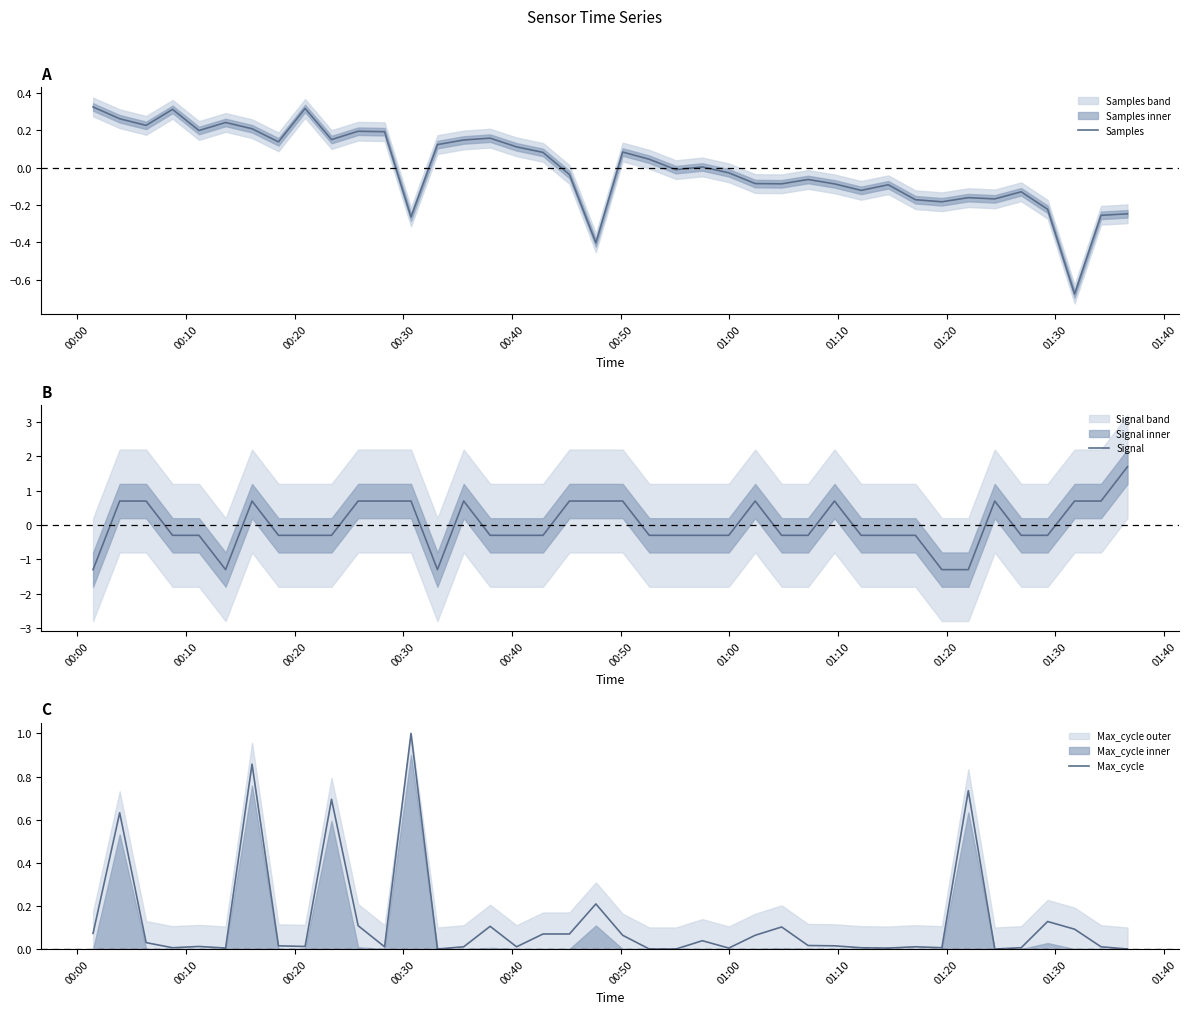

What is the highest value of the Signal series?

1.7